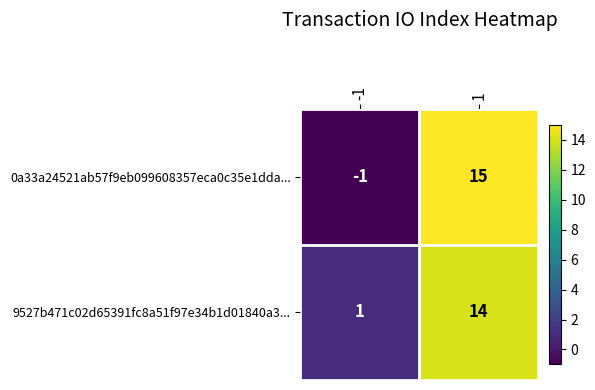

Which series has the largest total across all categories?

9527b471c02d65391fc8a51f97e34b1d01840a3...